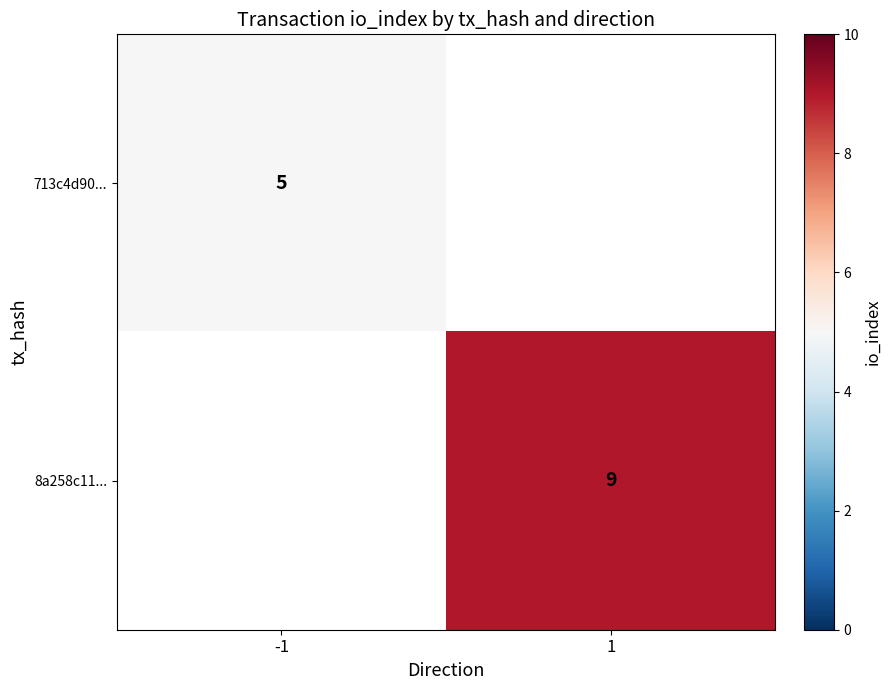

The 8a258c11... series shows 9 at 1. True or false?

True